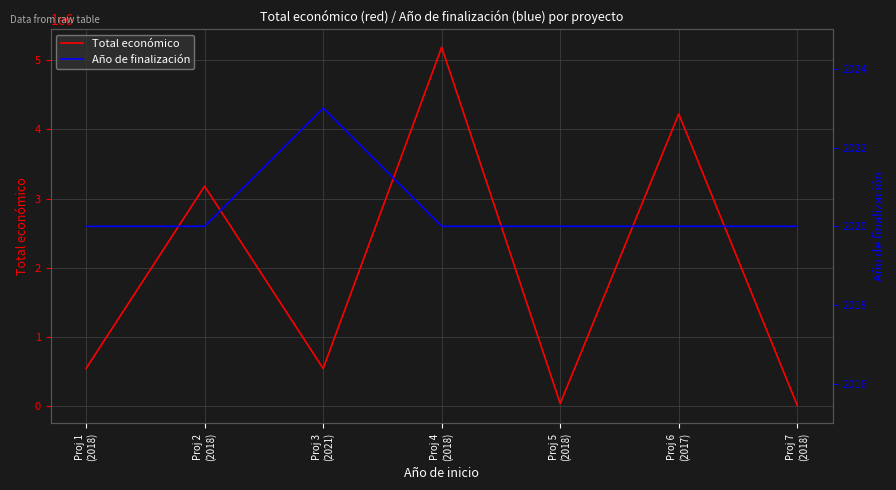

Count the Año de finalización values in the range 2020 to 2021.

6